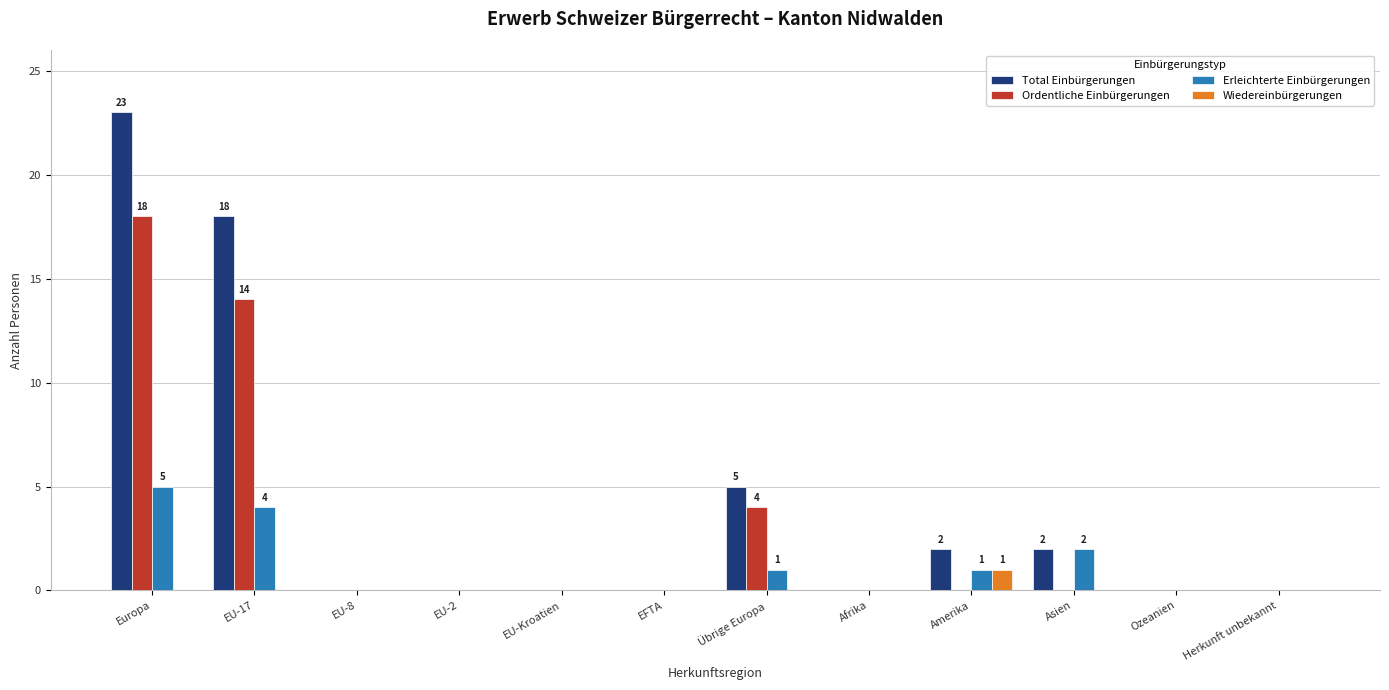

True or false: Erleichterte Einbürgerungen has a value of 0 at EU-Kroatien.

True